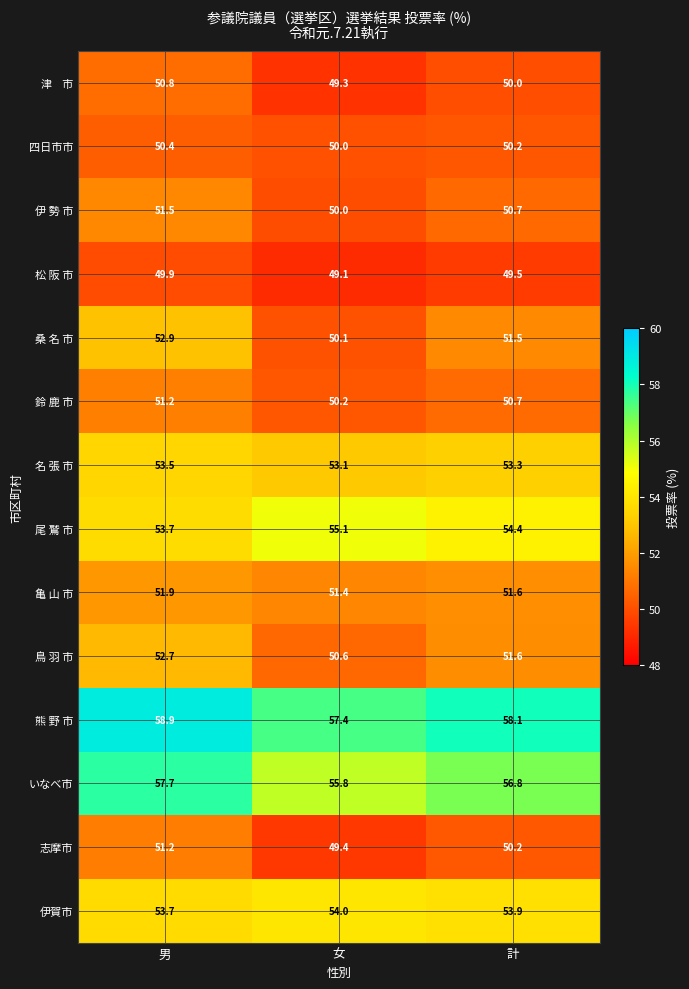

What is the average value of the 伊 勢 市 series?

50.7